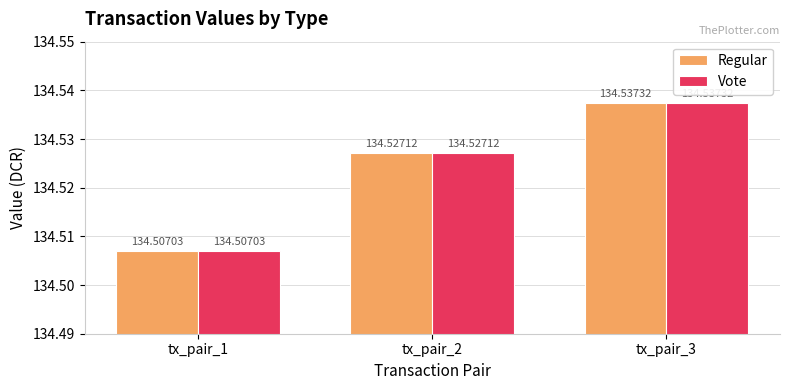

At which category is the sum across all series the highest?

tx_pair_3